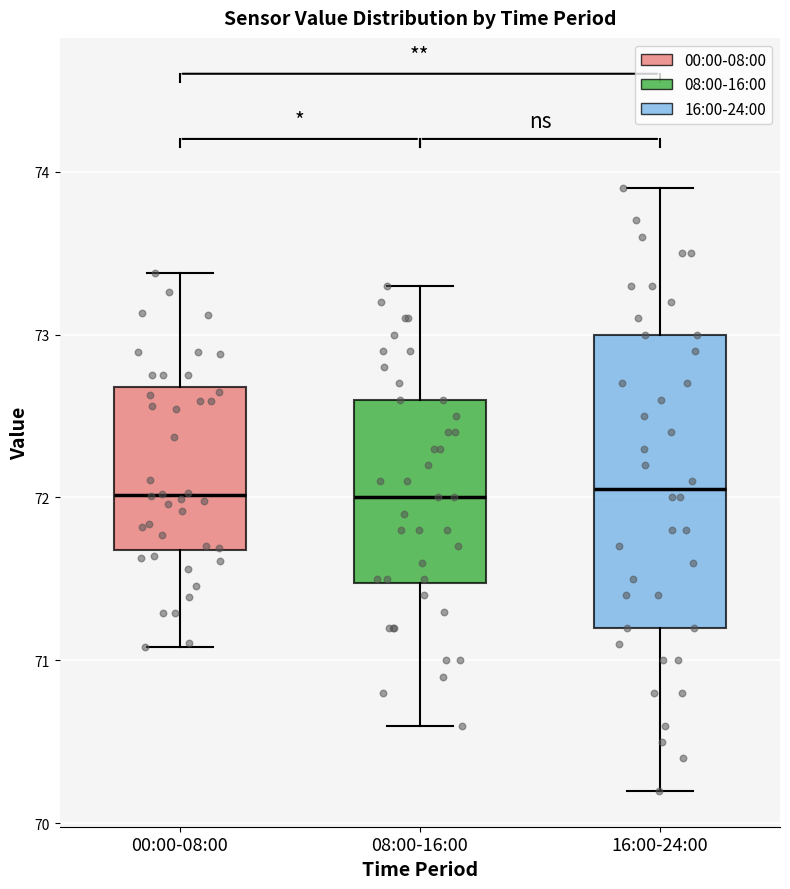

Comparing the boxes themselves (not the whiskers), which one is the tallest?

16:00-24:00